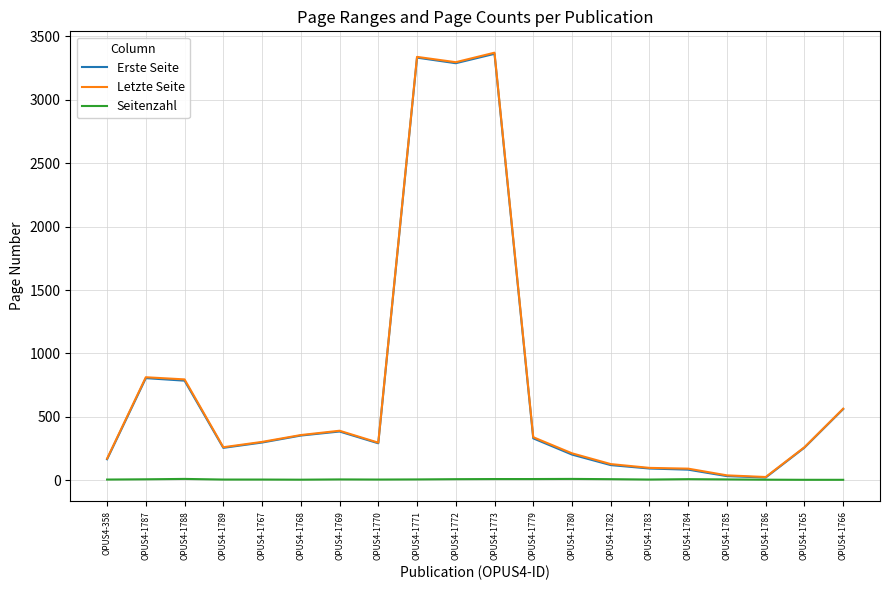

True or false: Erste Seite has a value of 239 at OPUS4-1787.

False